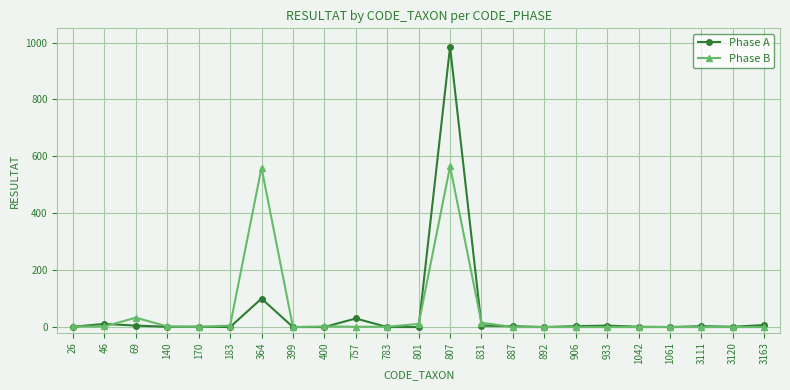

What is the difference between the Phase B values at 1061 and 801?

11